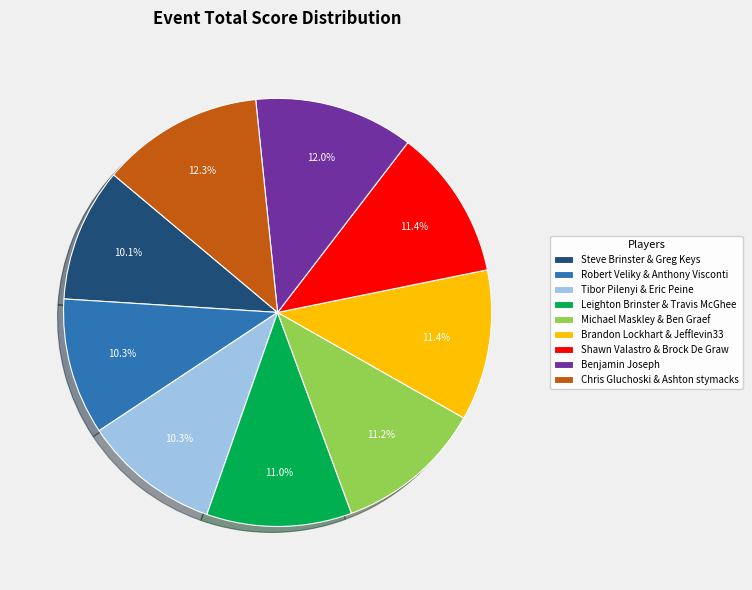

To the nearest percent, what is the combined percentage of Brandon Lockhart & Jefflevin33 and Benjamin Joseph?

23%